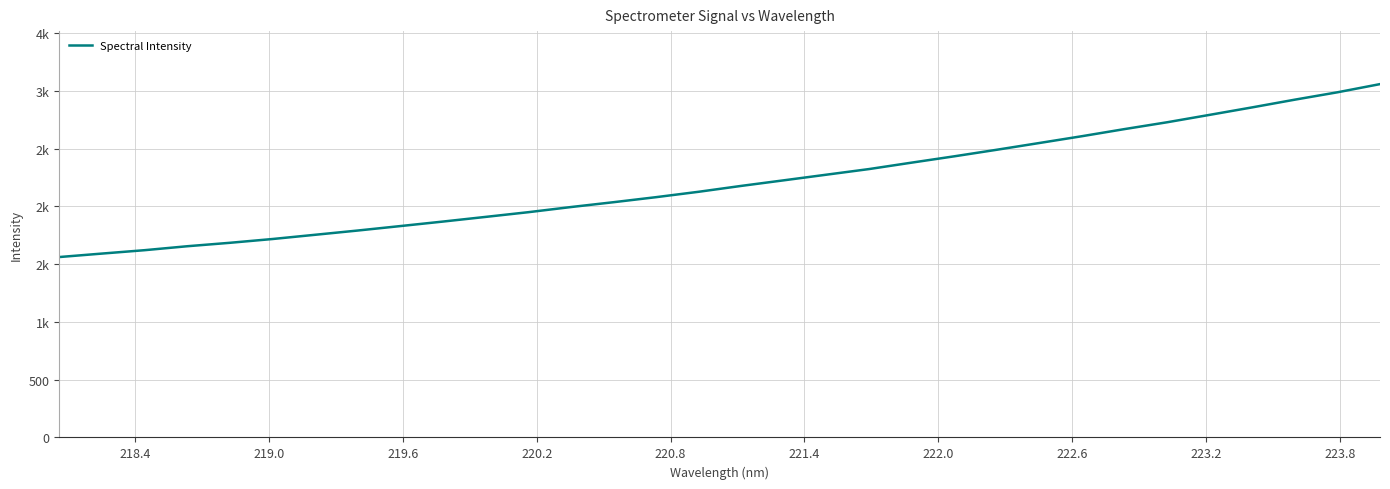

What is the average value?

2208.0